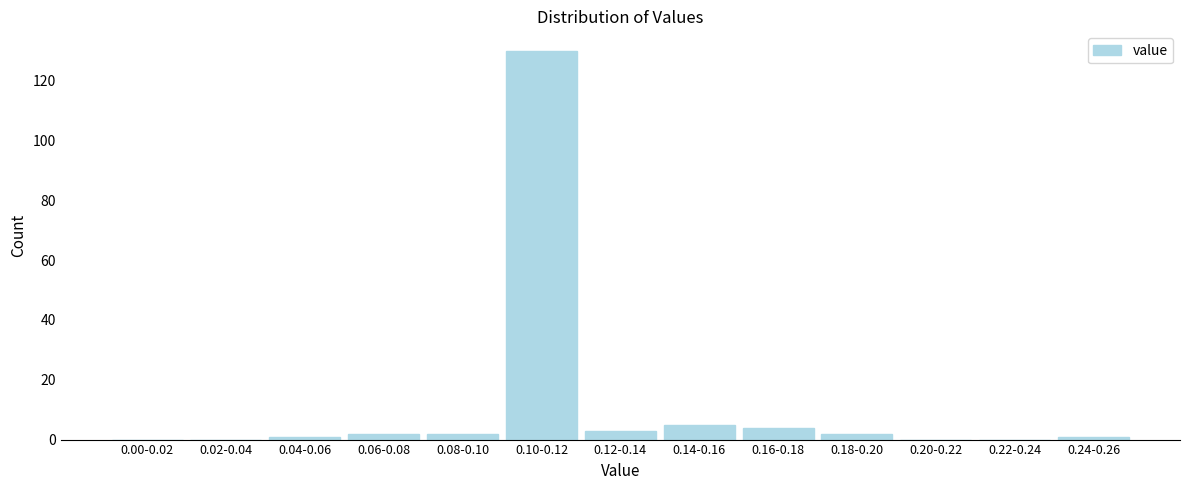

Reading left to right, what are all the values shown in this chart?

0.00-0.02=0	0.02-0.04=0	0.04-0.06=1	0.06-0.08=2	0.08-0.10=2	0.10-0.12=130	0.12-0.14=3	0.14-0.16=5	0.16-0.18=4	0.18-0.20=2	0.20-0.22=0	0.22-0.24=0	0.24-0.26=1